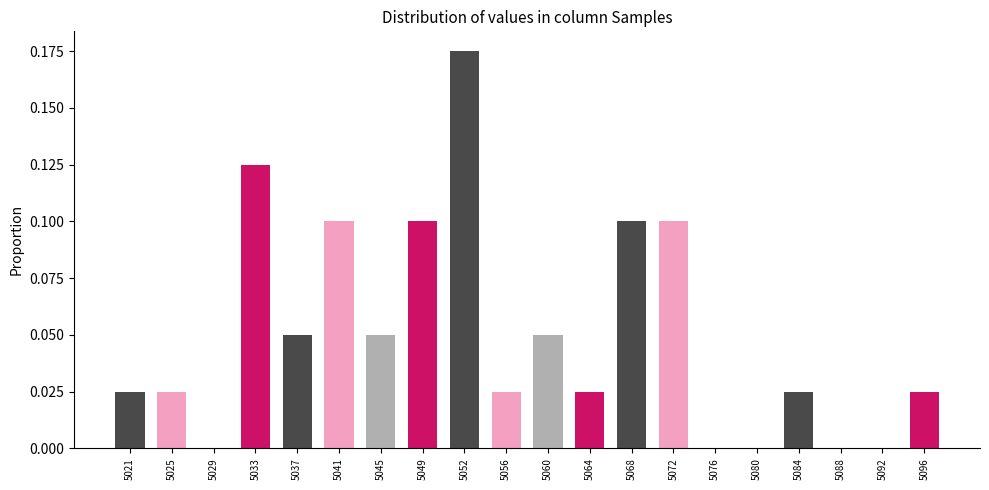

Between 5045 and 5033, which is larger?

5033